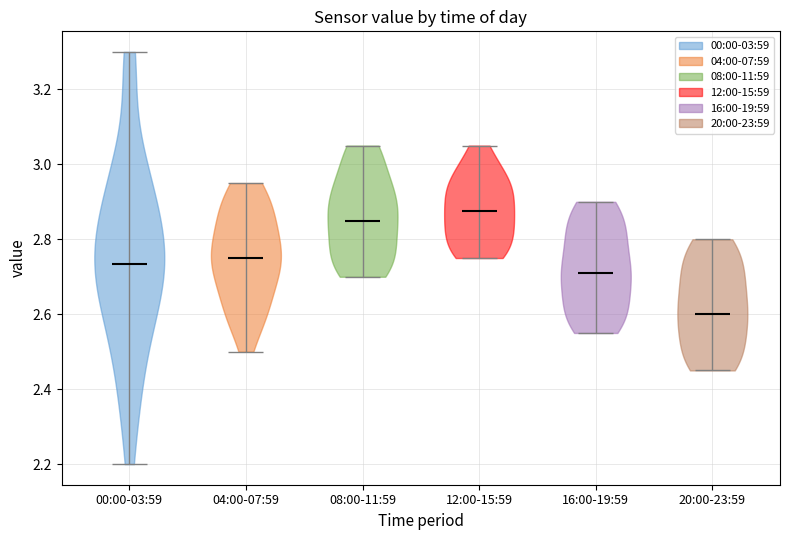

Which violin has the highest median line?

12:00-15:59